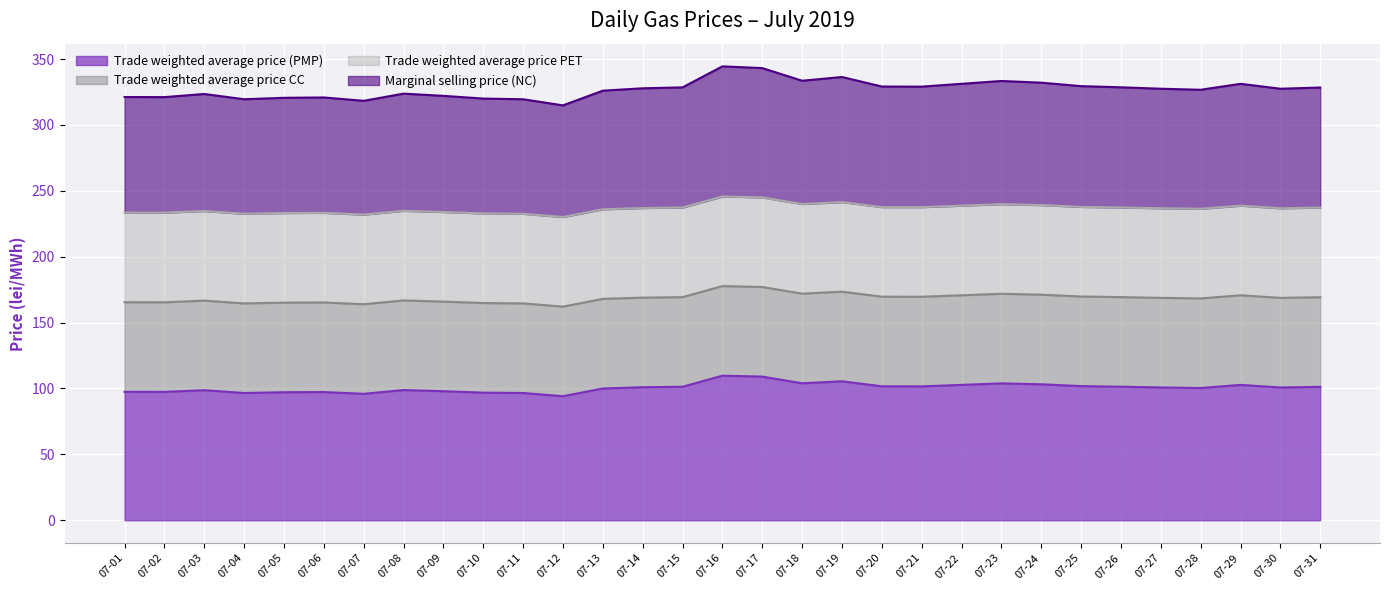

What is the minimum value for Trade weighted average price (PMP)?

94.1